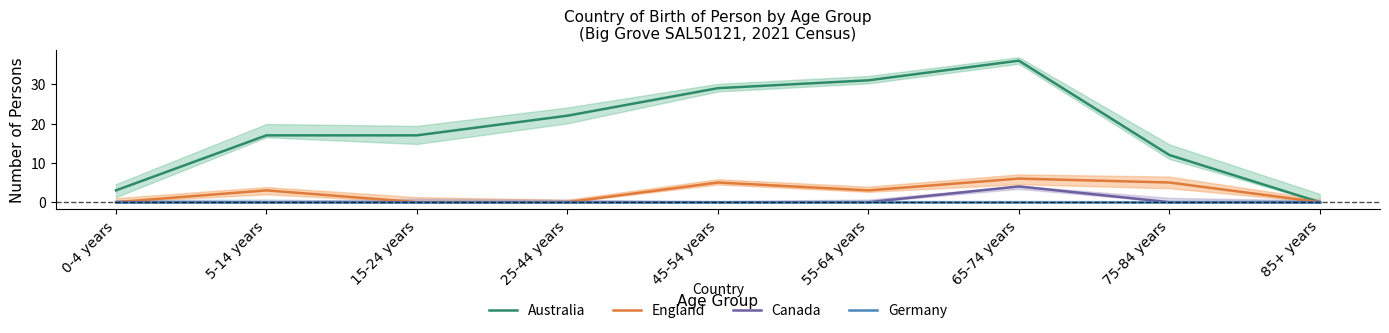

How many data points in England are above 3?

3